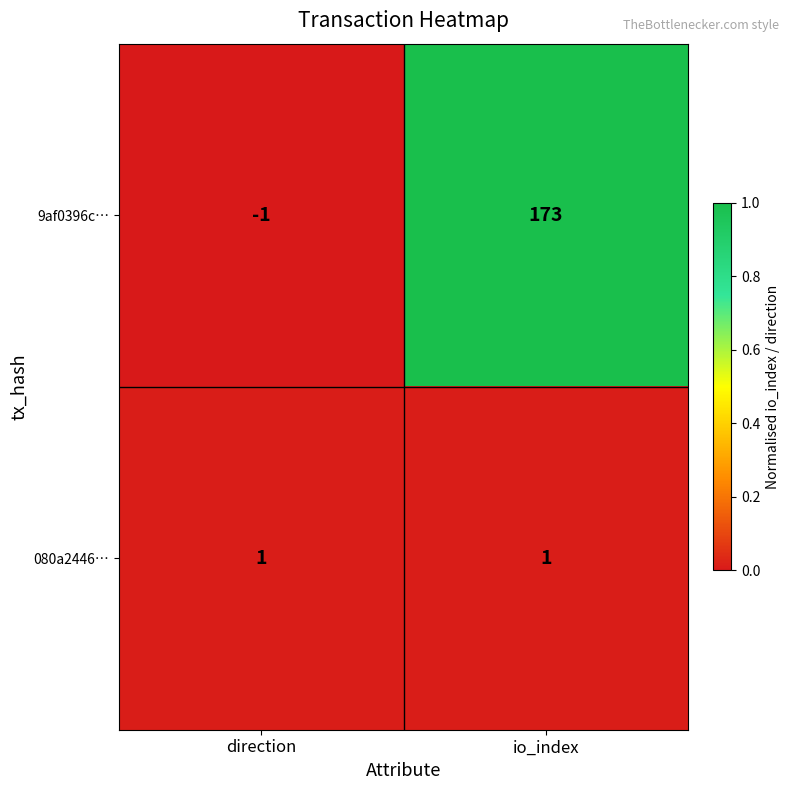

Which series has the largest total across all categories?

9af0396c…